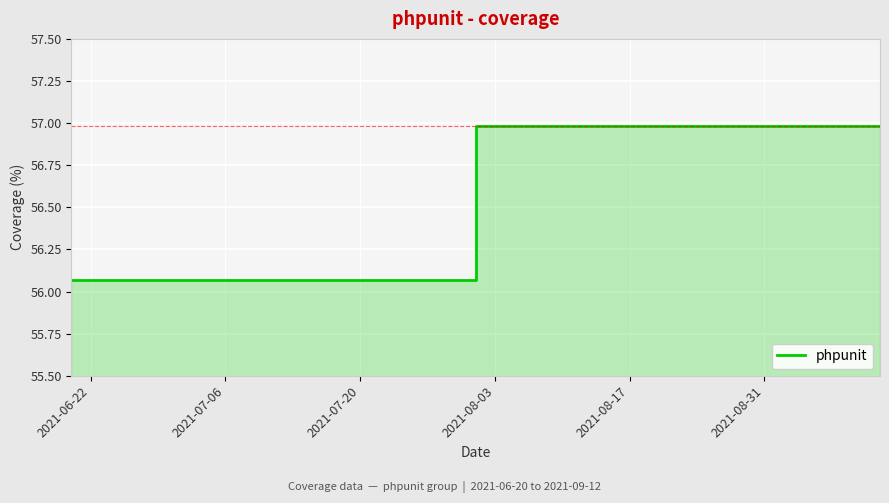

What is the label of the 10th point from the right?

2021-07-20